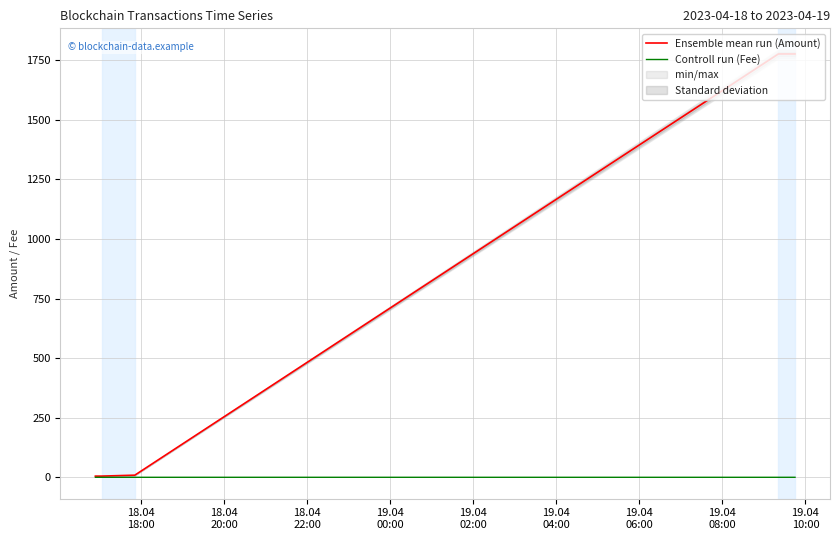

What is the maximum value for Ensemble mean run (Amount)?

1776.5